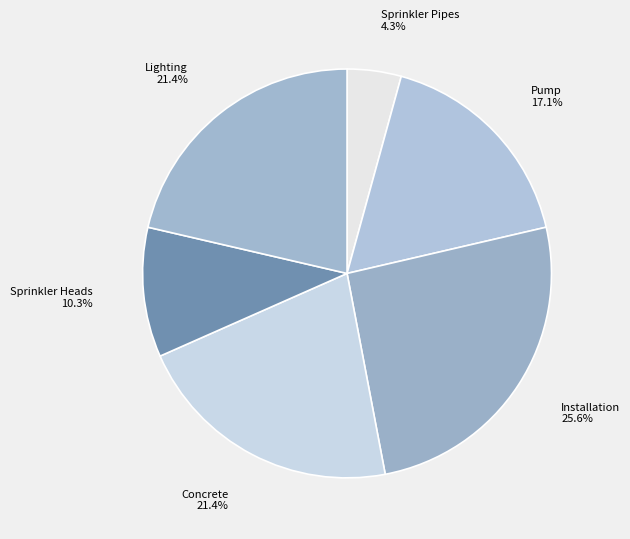

What percentage is NOT represented by Concrete 21.4%?

78.6%